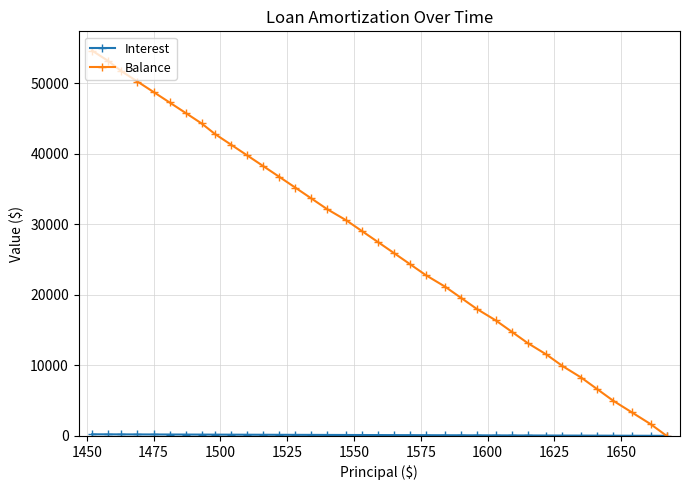

Which series has the largest total across all categories?

Balance